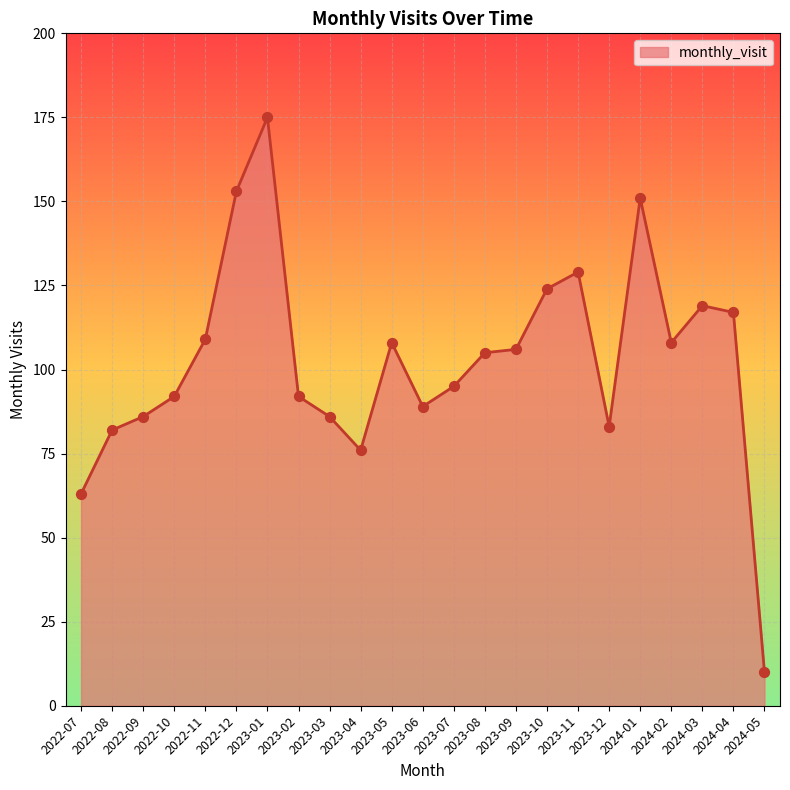

What is the change in value from 2022-07 to 2023-02?

+29